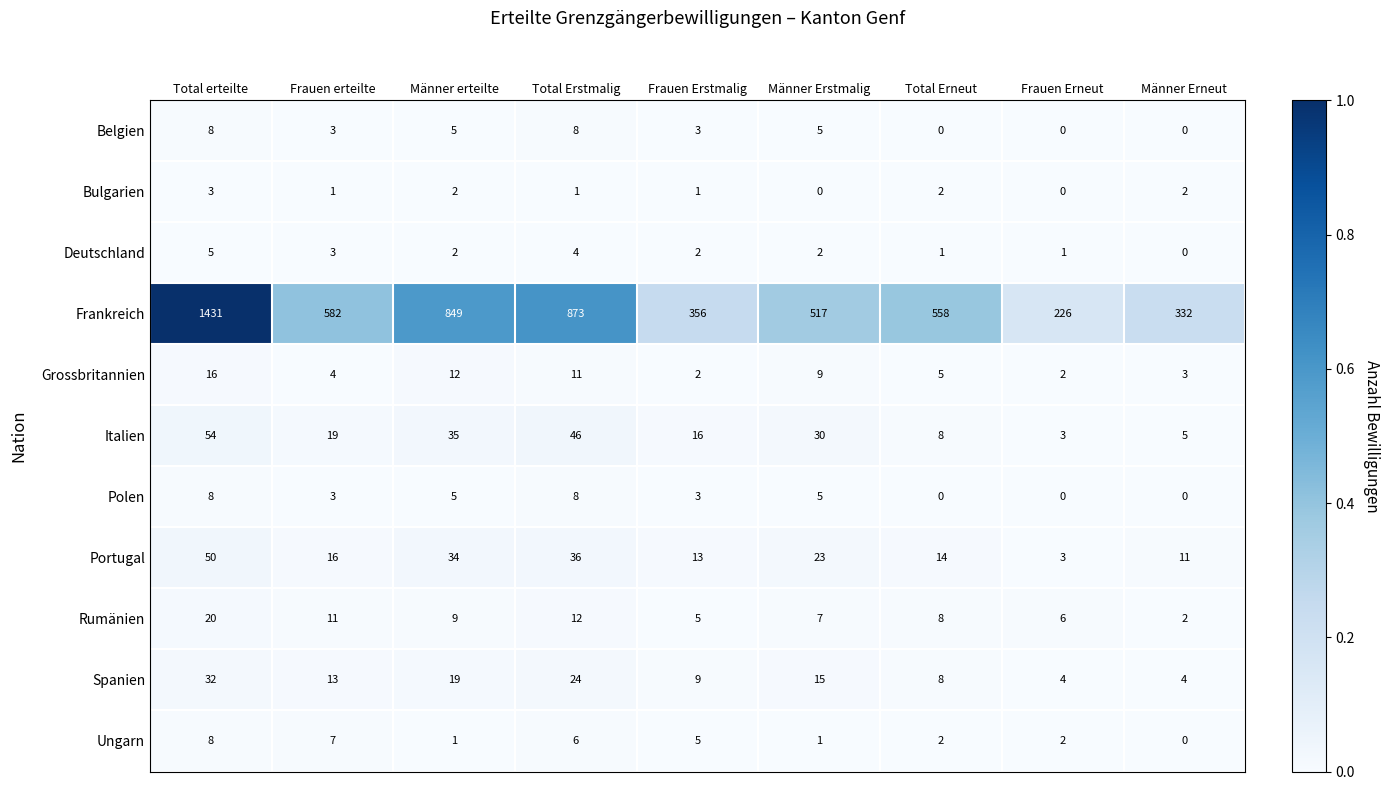

Rank the categories by Italien value from highest to lowest.

Total erteilte, Total Erstmalig, Männer erteilte, Männer Erstmalig, Frauen erteilte, Frauen Erstmalig, Total Erneut, Männer Erneut, Frauen Erneut